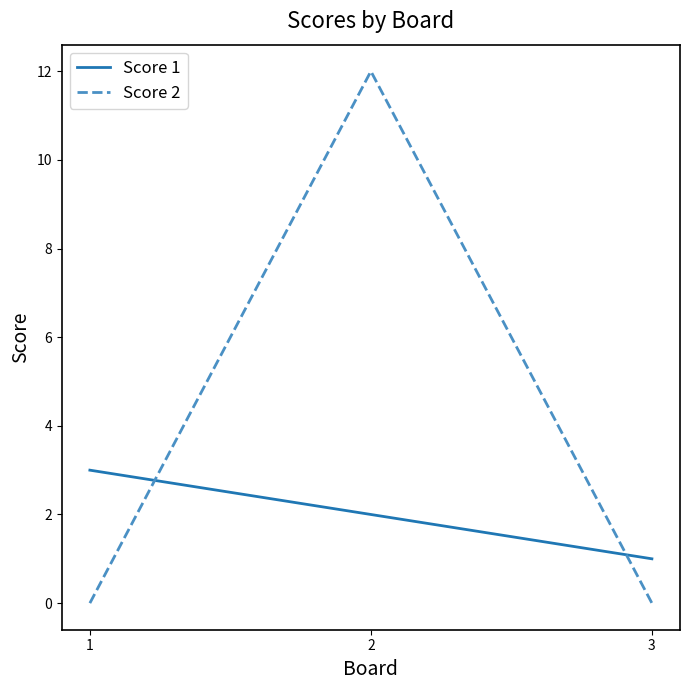

Count the number of categories in the chart.

3